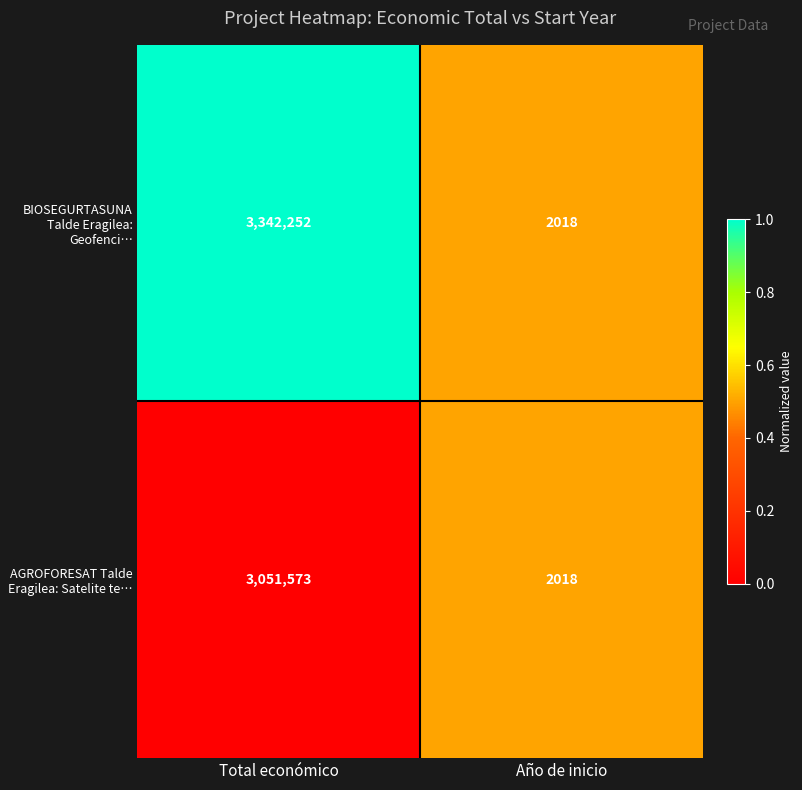

Which series has the largest total across all categories?

BIOSEGURTASUNA Talde Eragilea: Geofenci…